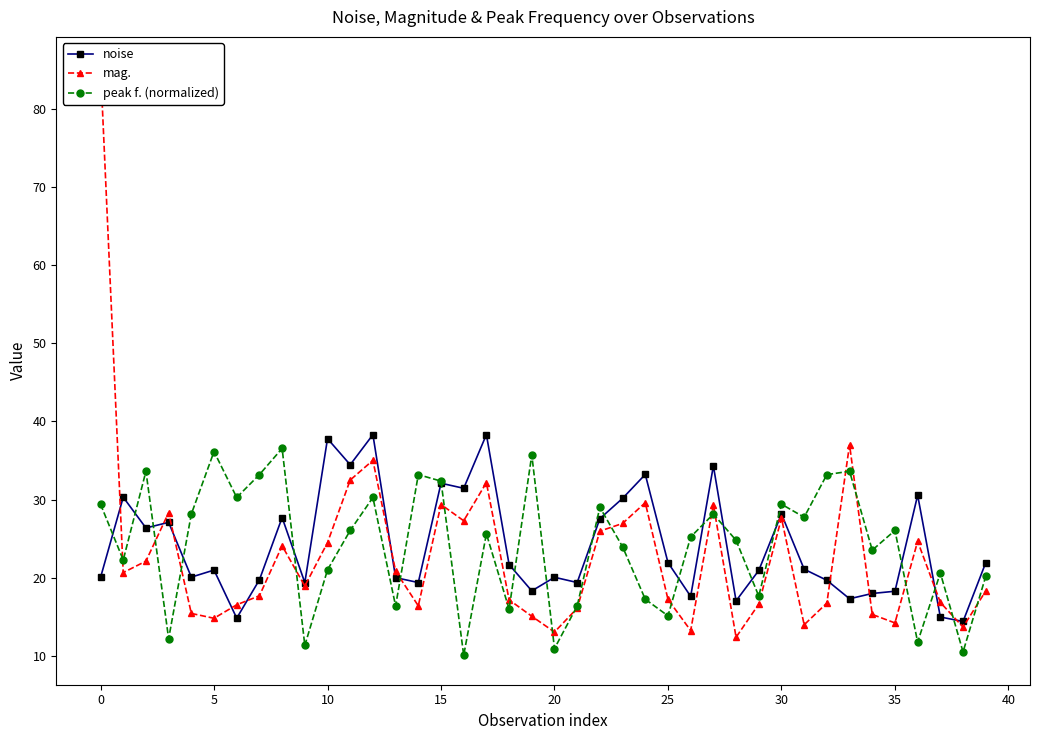

What is the maximum value shown in the chart?

85.5